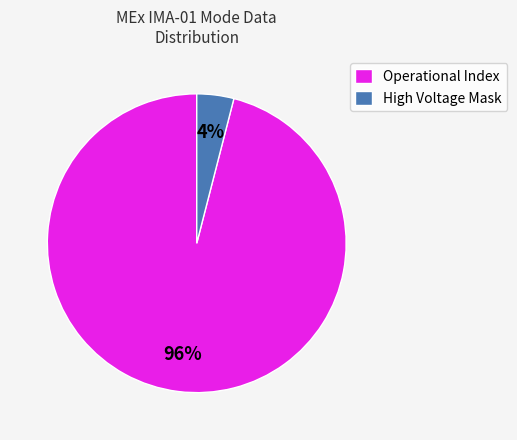

Approximately how many times larger is the value at Operational Index compared to High Voltage Mask?

24.0